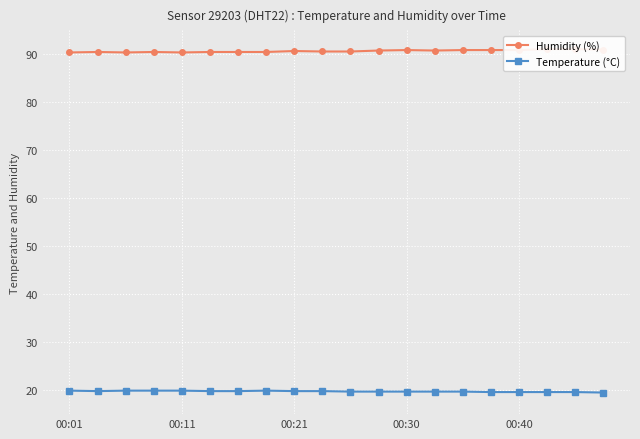

What are all the series names shown in the legend?

Humidity (%), Temperature (°C)